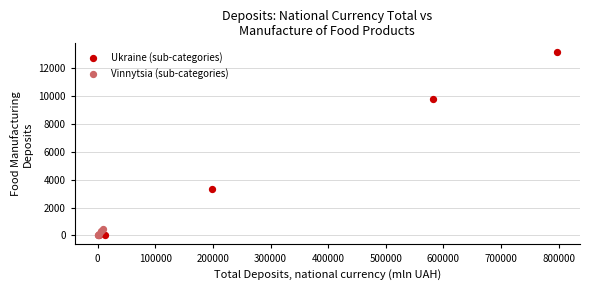

Which series has the largest Y range (max minus min)?

Ukraine (sub-categories)